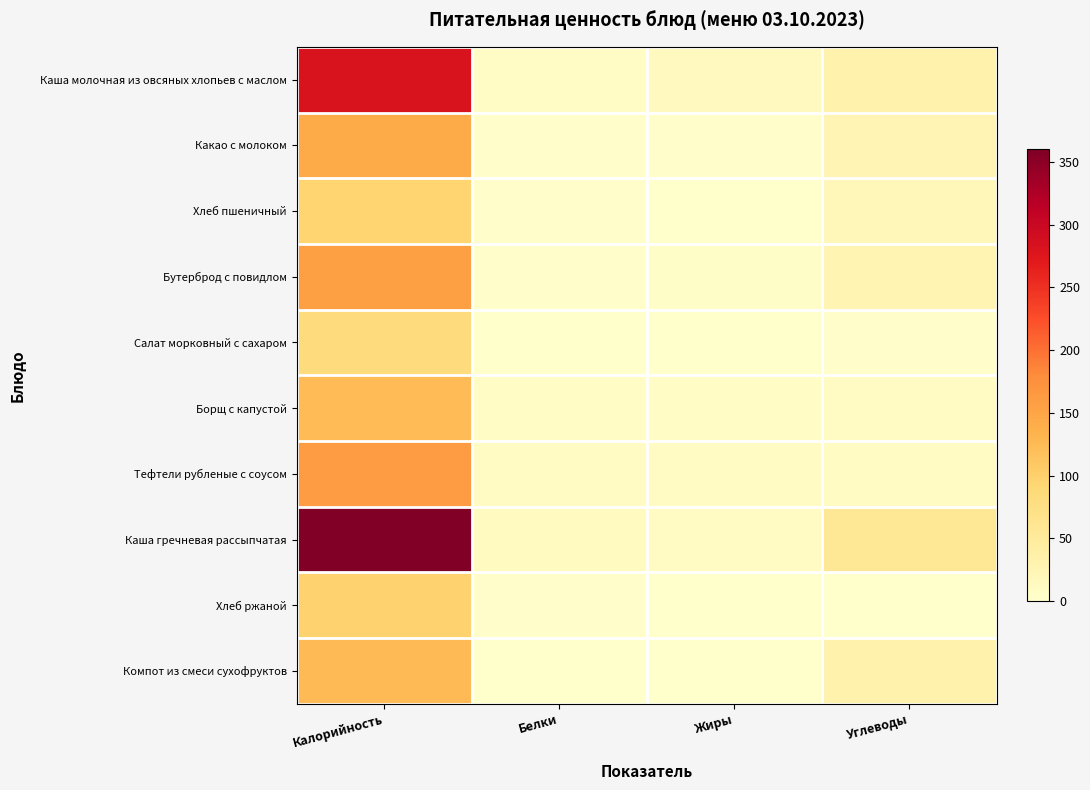

Reading left to right, extract all data points from this chart.

Каша молочная из овсяных хлопьев с маслом: Калорийность=280.9	Белки=7.6	Жиры=13.3	Углеводы=32.5
Какао с молоком: Калорийность=143.0	Белки=3.8	Жиры=3.2	Углеводы=25.8
Хлеб пшеничный: Калорийность=95.2	Белки=3.0	Жиры=0.3	Углеводы=19.4
Бутерброд с повидлом: Калорийность=156.7	Белки=2.4	Жиры=4.4	Углеводы=27.1
Салат морковный с сахаром: Калорийность=81.7	Белки=1.2	Жиры=0.1	Углеводы=1.5
Борщ с капустой: Калорийность=125.0	Белки=7.9	Жиры=5.8	Углеводы=10.7
Тефтели рубленые с соусом: Калорийность=161.2	Белки=8.7	Жиры=9.7	Углеводы=9.3
Каша гречневая рассыпчатая: Калорийность=359.9	Белки=11.6	Жиры=8.7	Углеводы=57.3
Хлеб ржаной: Калорийность=98.0	Белки=3.1	Жиры=0.4	Углеводы=0.0
Компот из смеси сухофруктов: Калорийность=126.0	Белки=0.6	Жиры=0.0	Углеводы=32.2